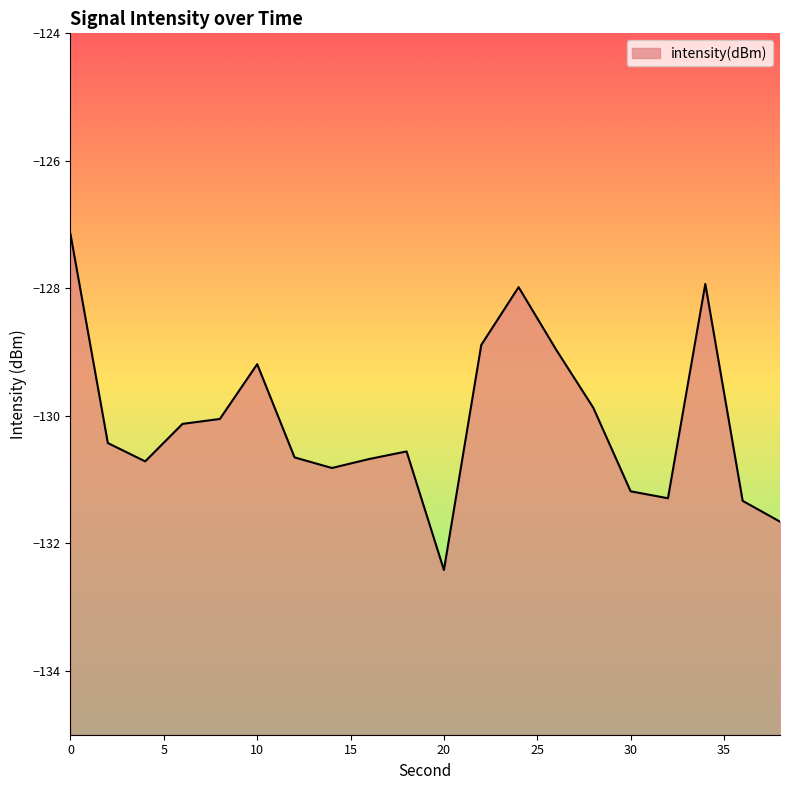

What is the minimum value shown in the chart?

-132.4